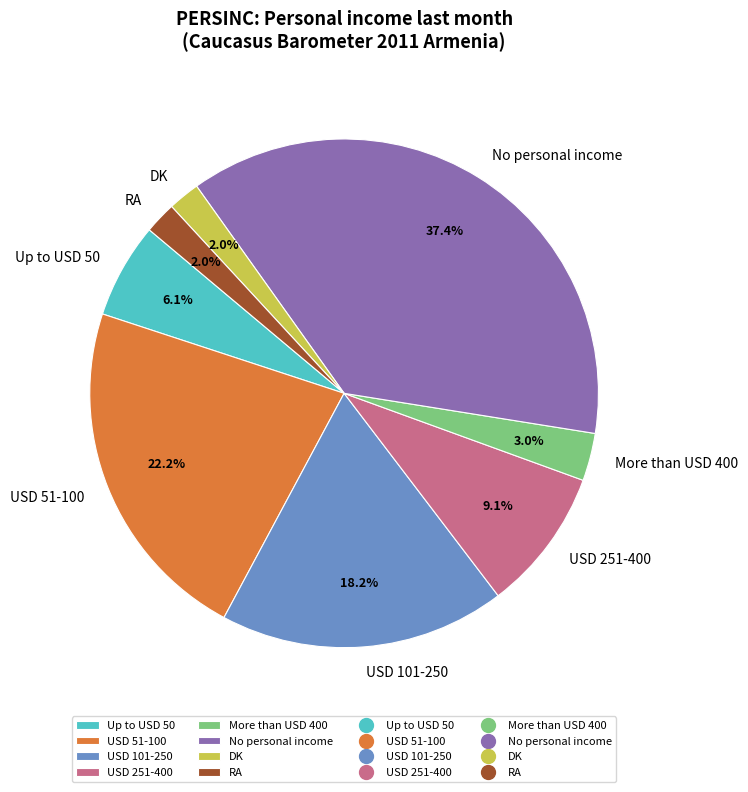

How much of the chart is everything except No personal income?

62.6%